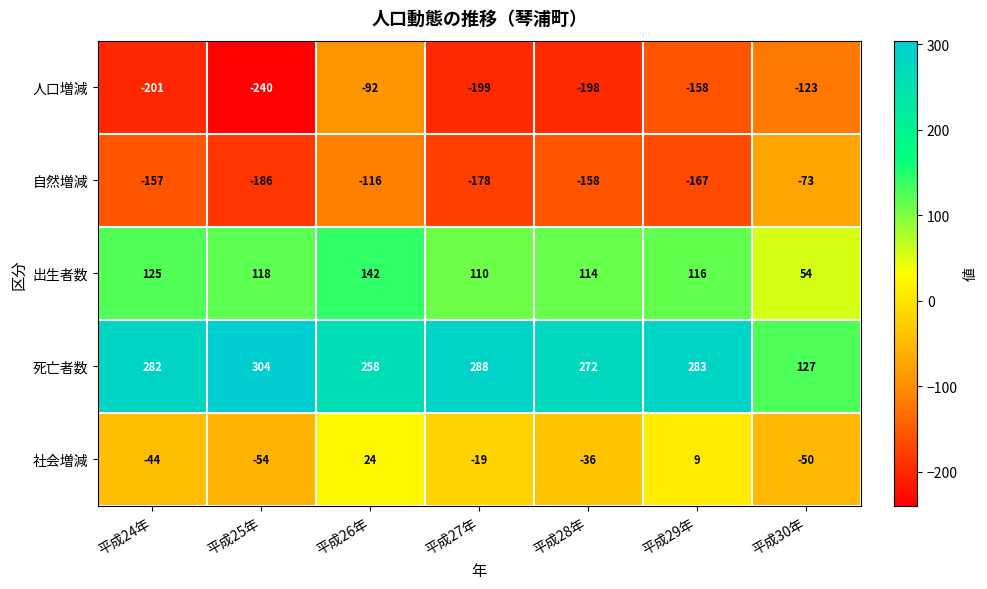

What is the sum of all 自然増減 values?

-1035